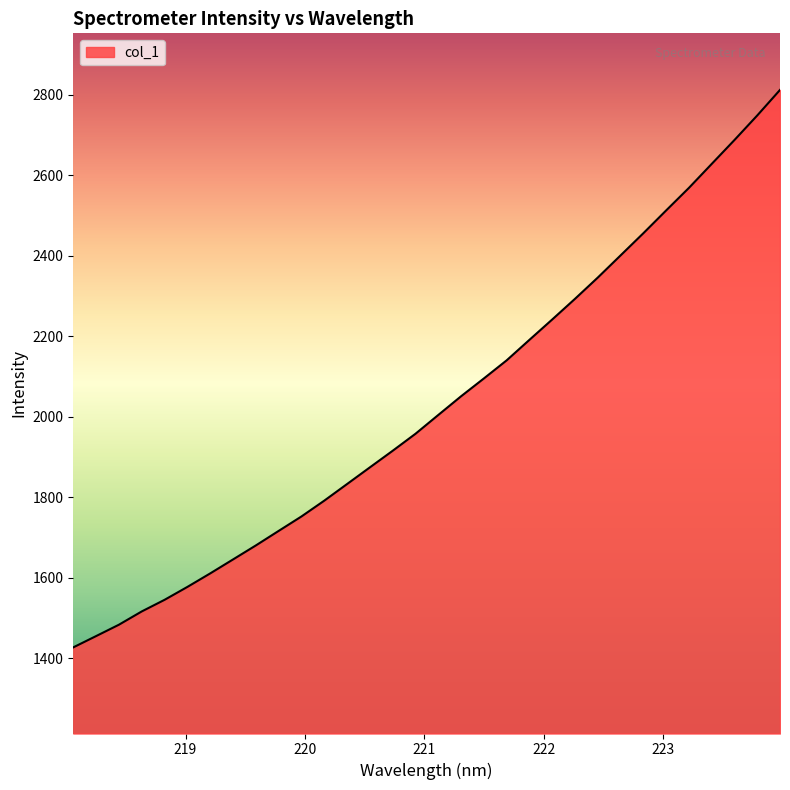

What is the difference between the maximum and minimum values?

1385.0